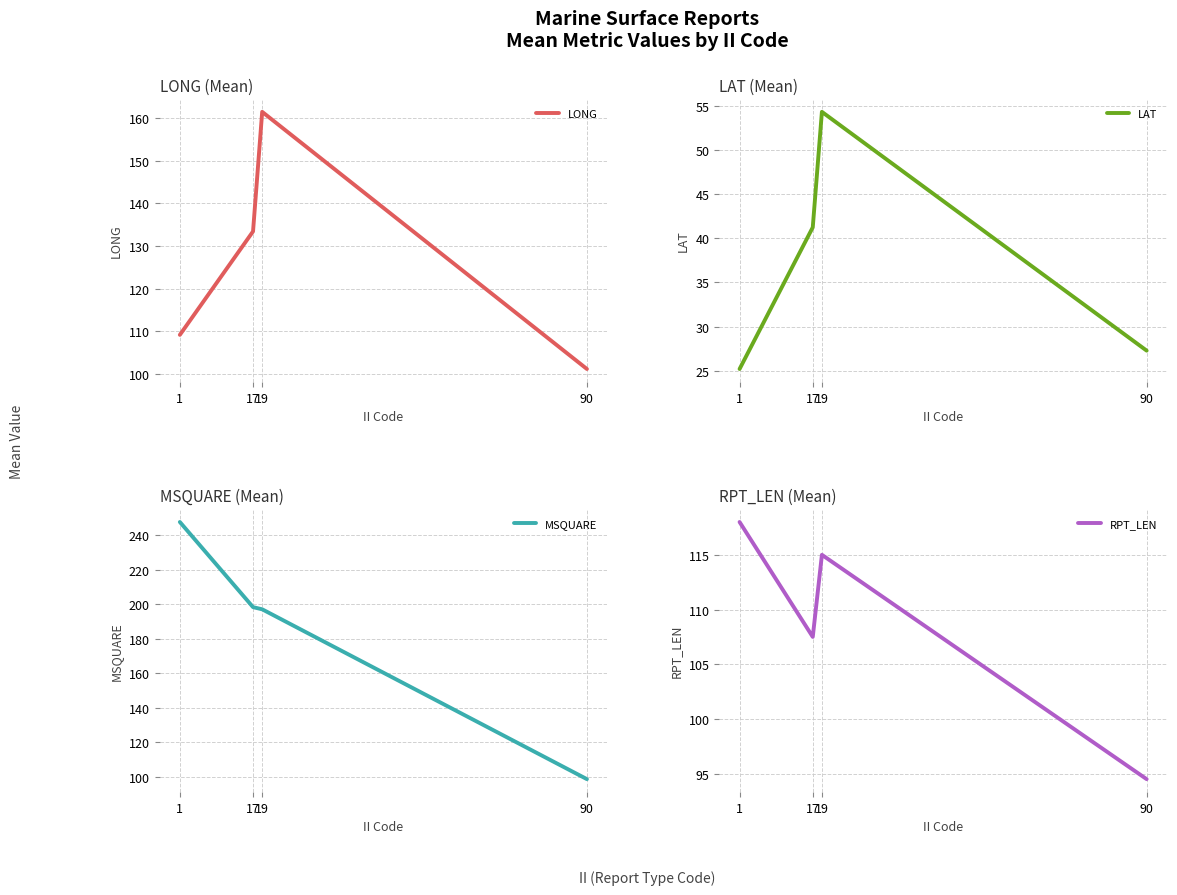

What is the difference between the RPT_LEN values at 1 and 19?

3.0